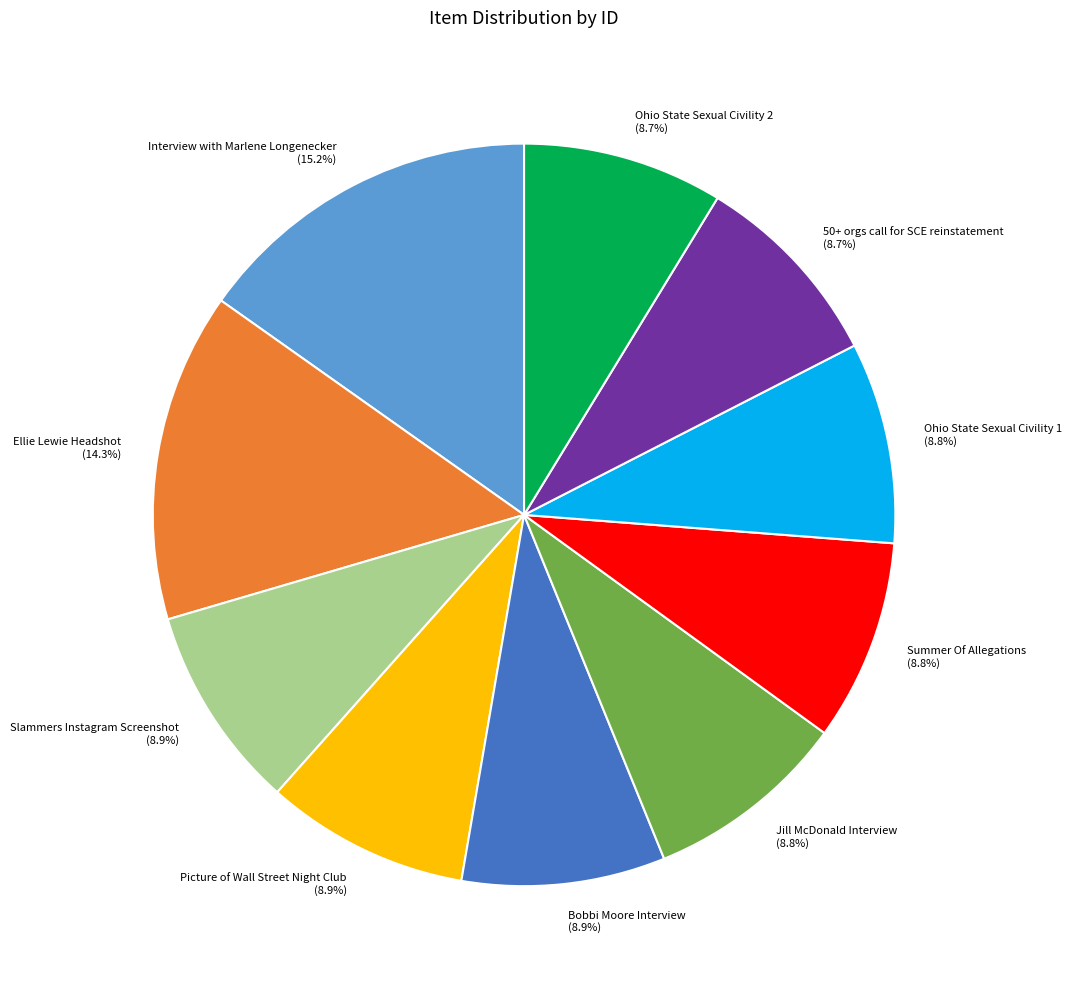

Which slice is the largest?

Interview with Marlene Longenecker